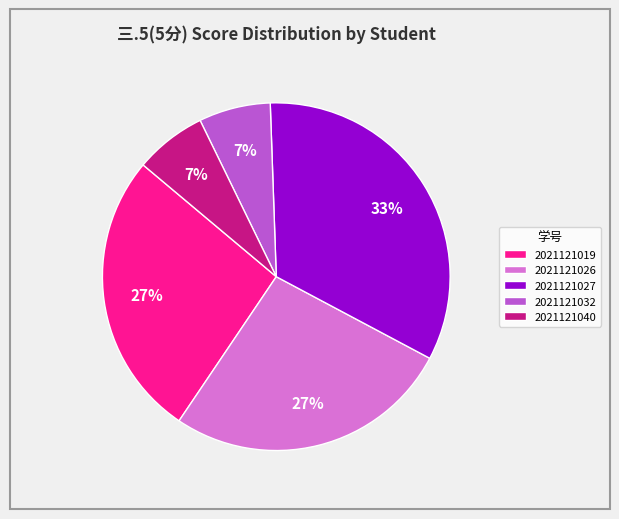

Which category has the biggest portion of the pie?

2021121027